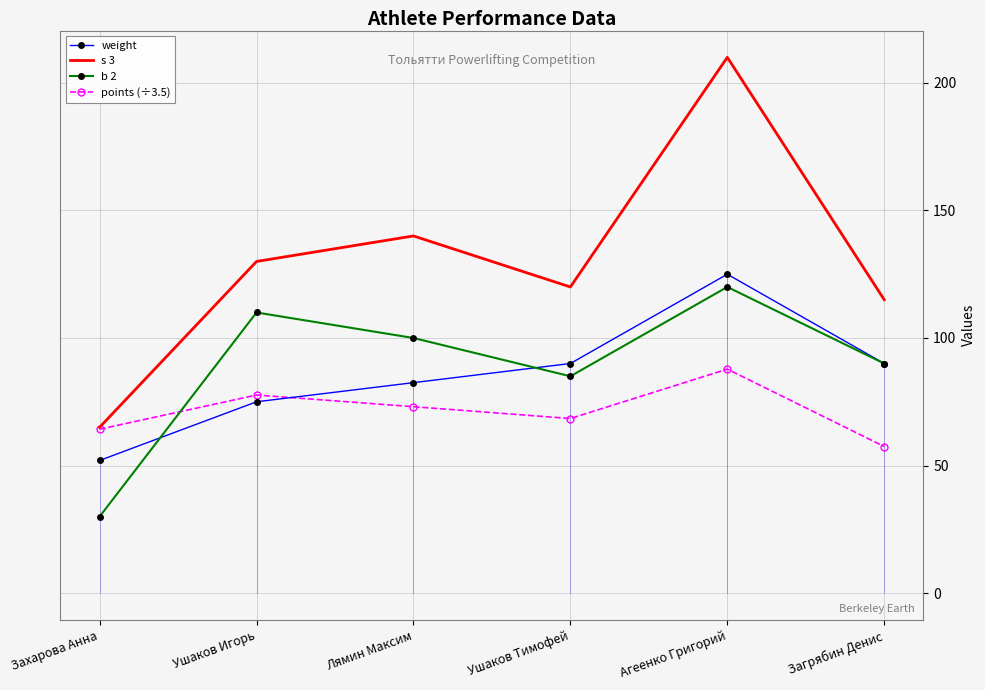

Count the number of categories in the chart.

6